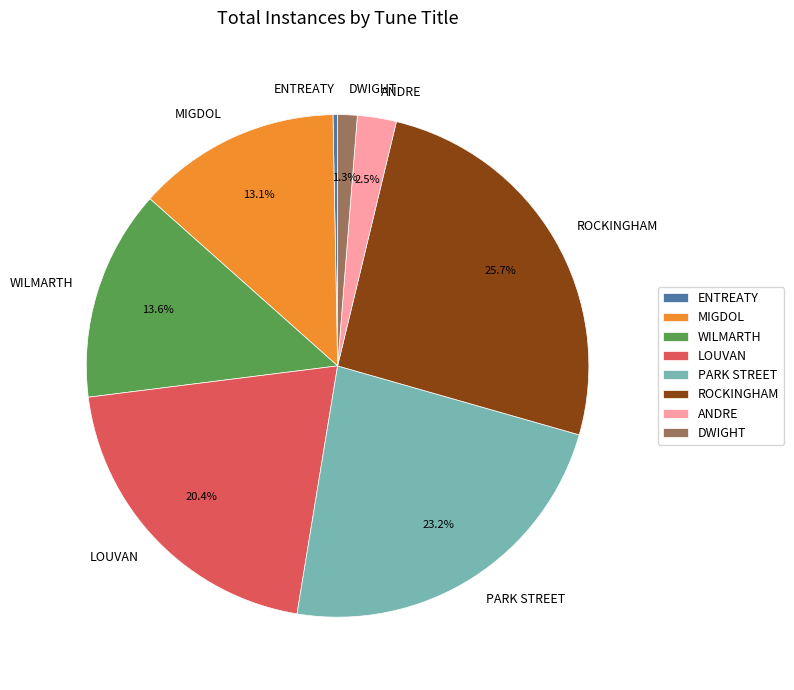

Count the number of slices in the pie.

8